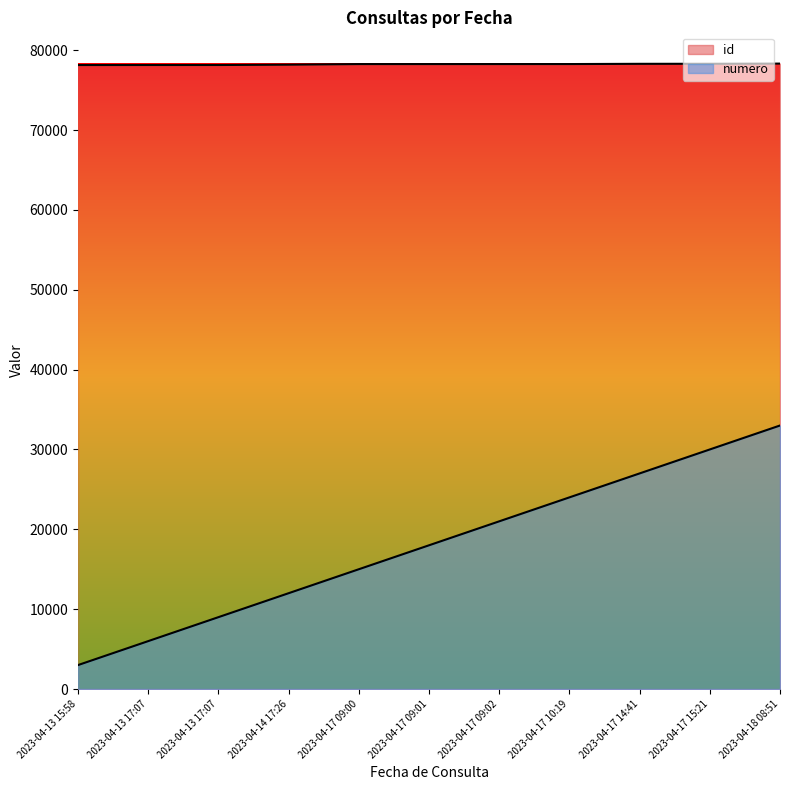

How many data points does each series have?

11